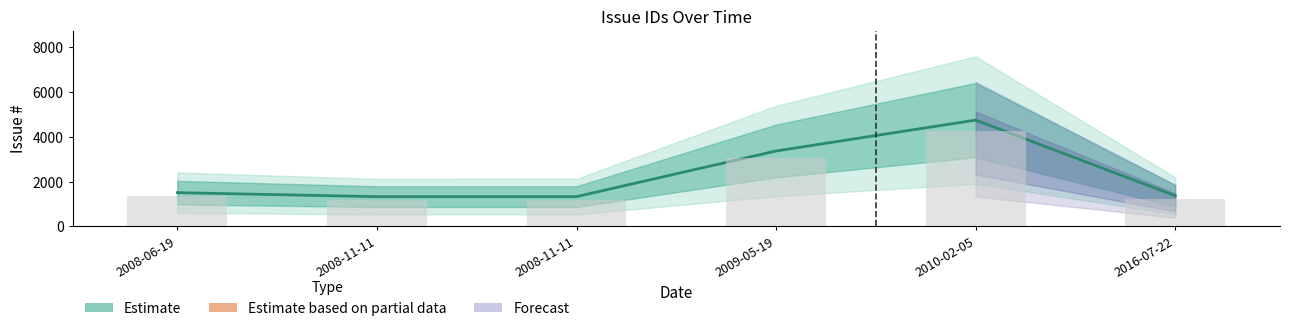

Are the bars grouped side by side (vs. stacked)?

No